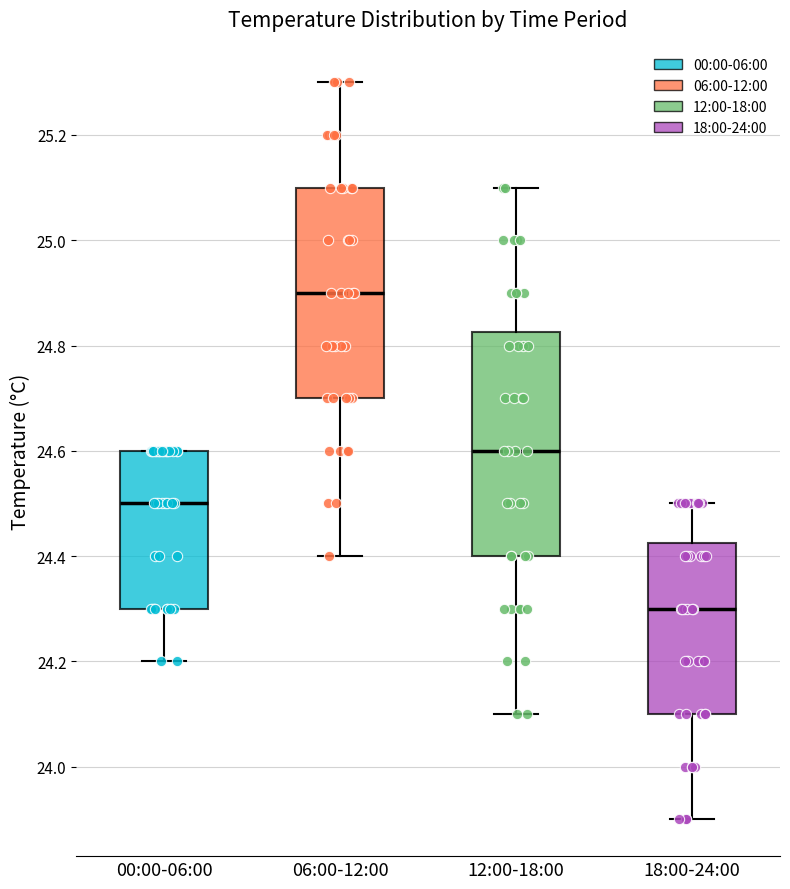

Where does the median line of the box for 06:00-12:00 sit on the y-axis? The values are not printed on the chart, so give them approximately, as read against the axis.

24.90